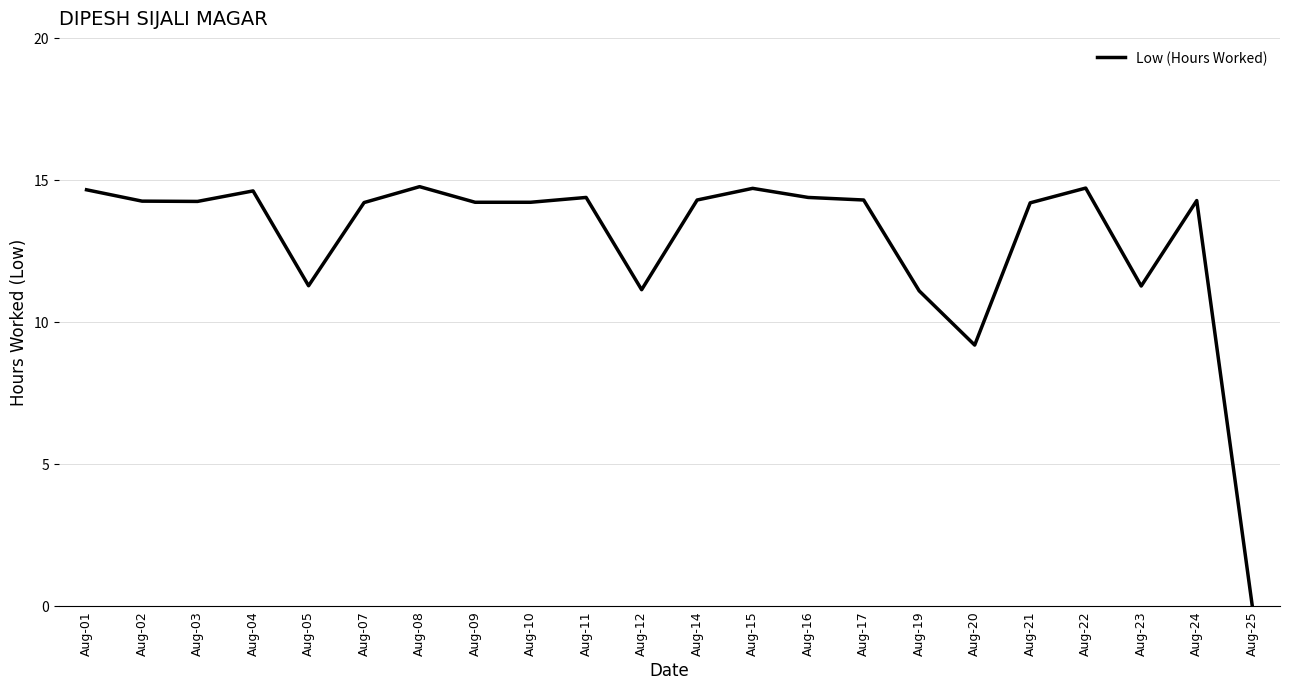

Which label corresponds to the smallest value in the chart?

Aug-25